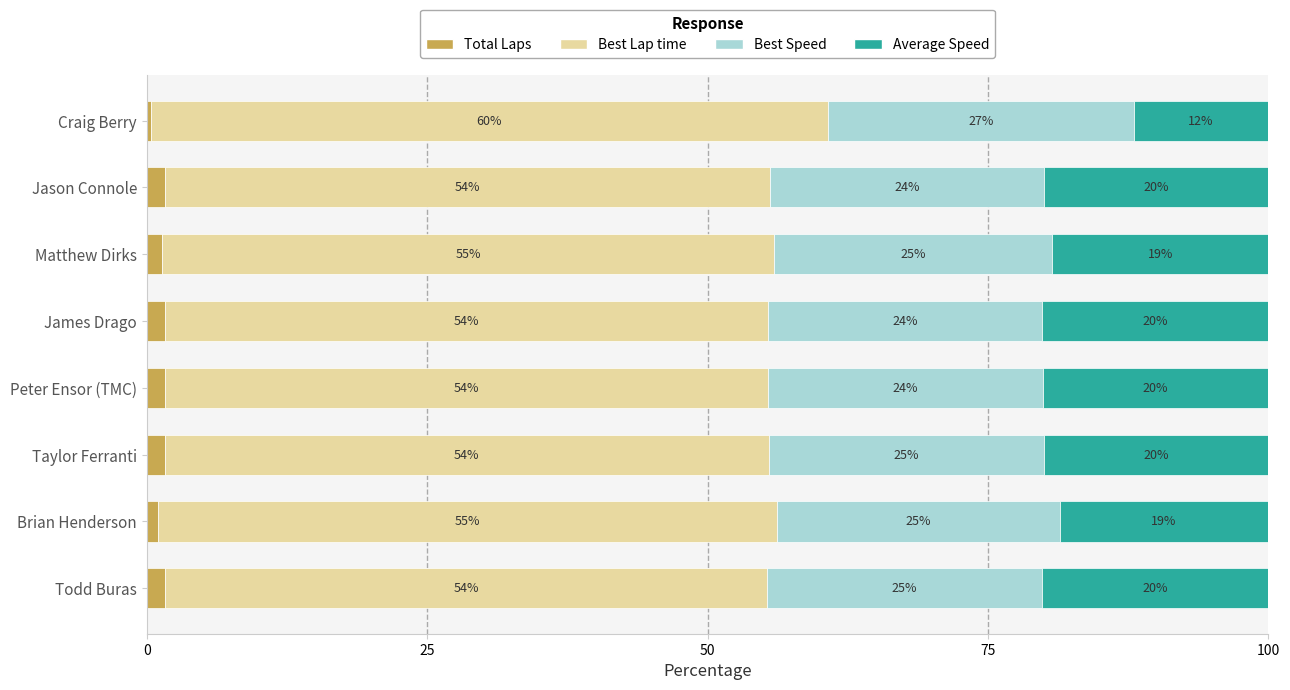

At which label does Total Laps reach its minimum?

Craig Berry